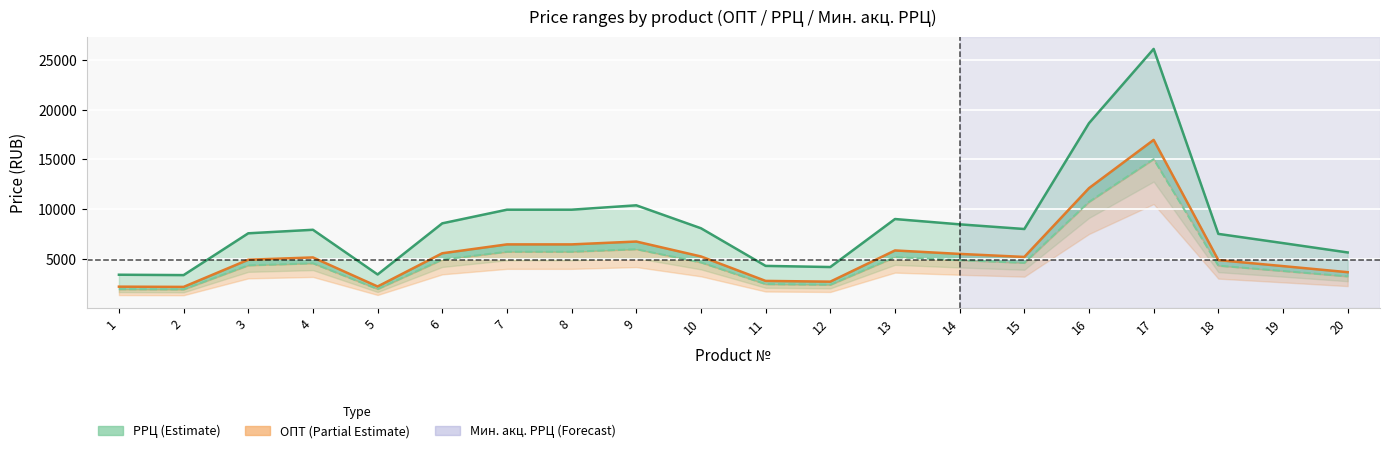

Is it true that ОПТ equals 1972.2 at 1?

True